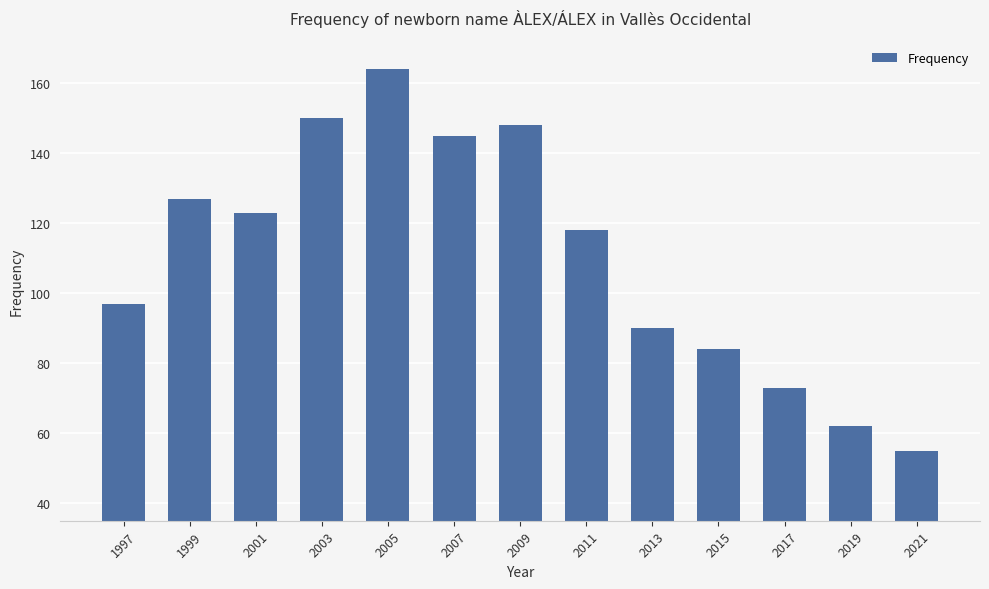

Reading left to right, transcribe all the data shown in this chart.

97	127	123	150	164	145	148	118	90	84	73	62	55